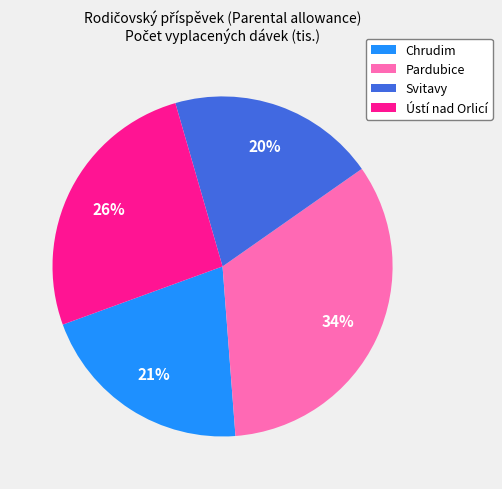

What percentage is the Svitavy slice, to the nearest percent?

20%